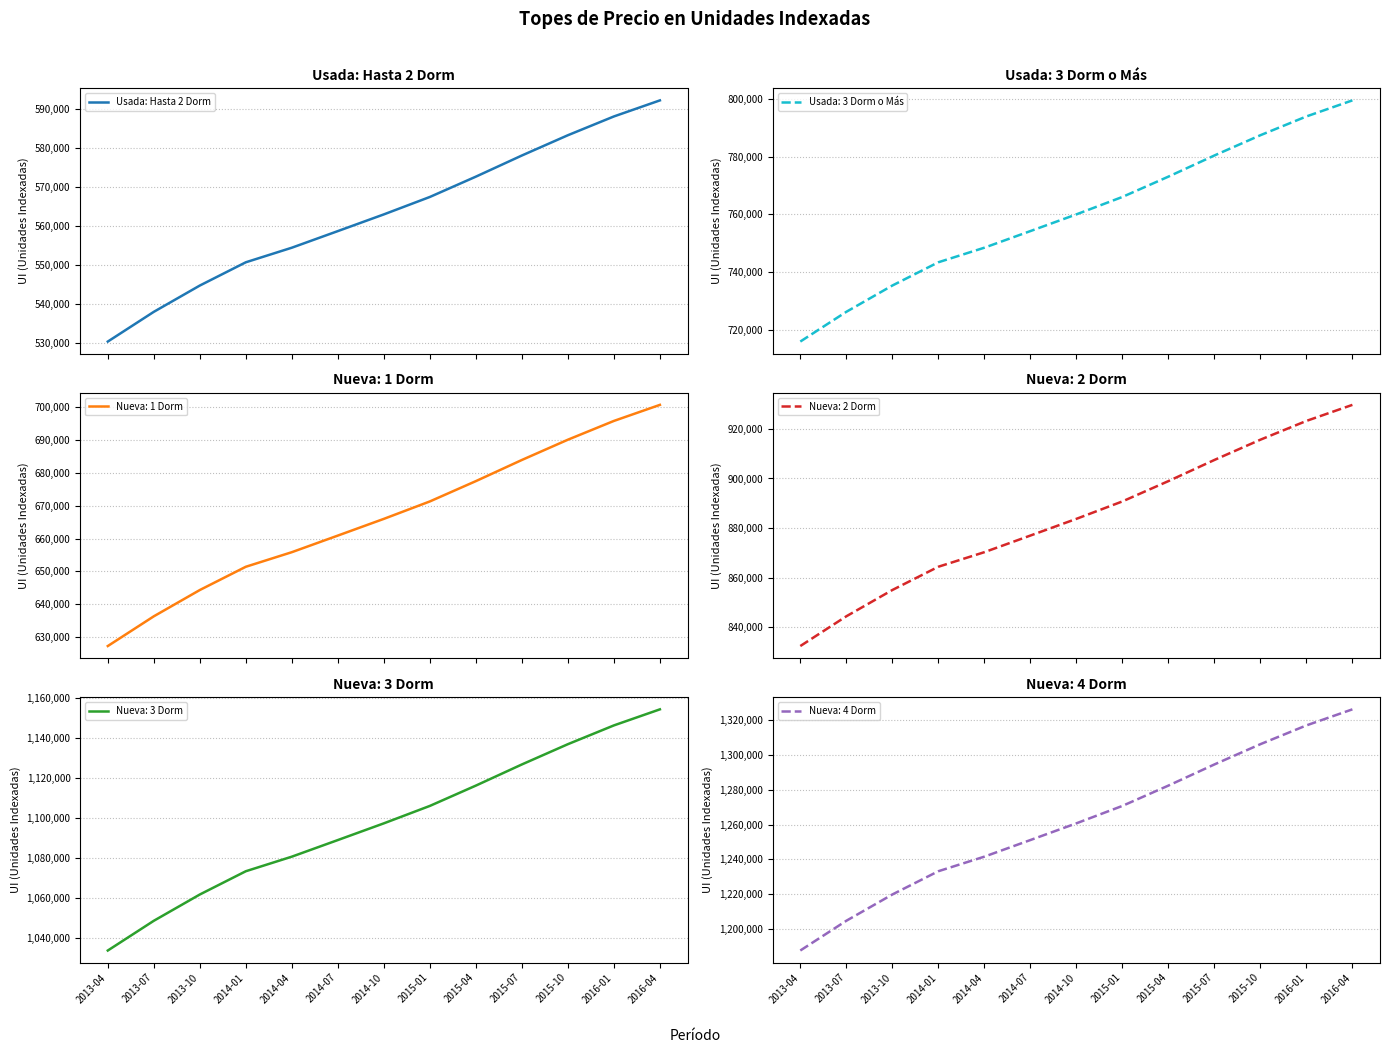

The value at 2015-07 is 578095. True or false?

True